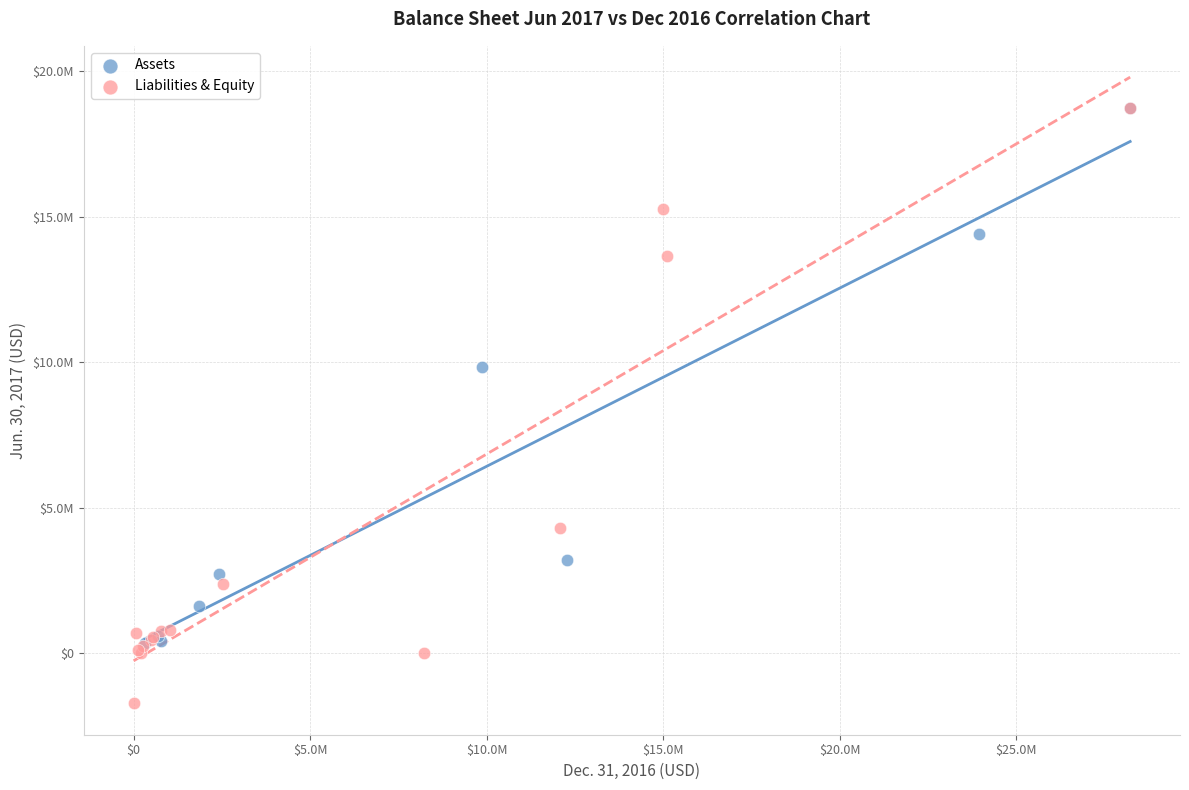

Which series reaches the minimum Y coordinate?

Liabilities & Equity